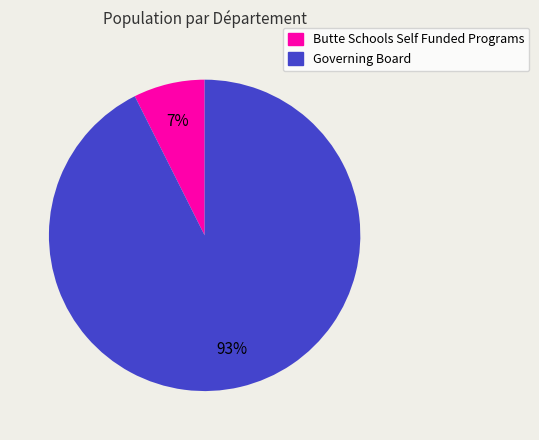

Which has a higher value, Governing Board or Butte Schools Self Funded Programs?

Governing Board